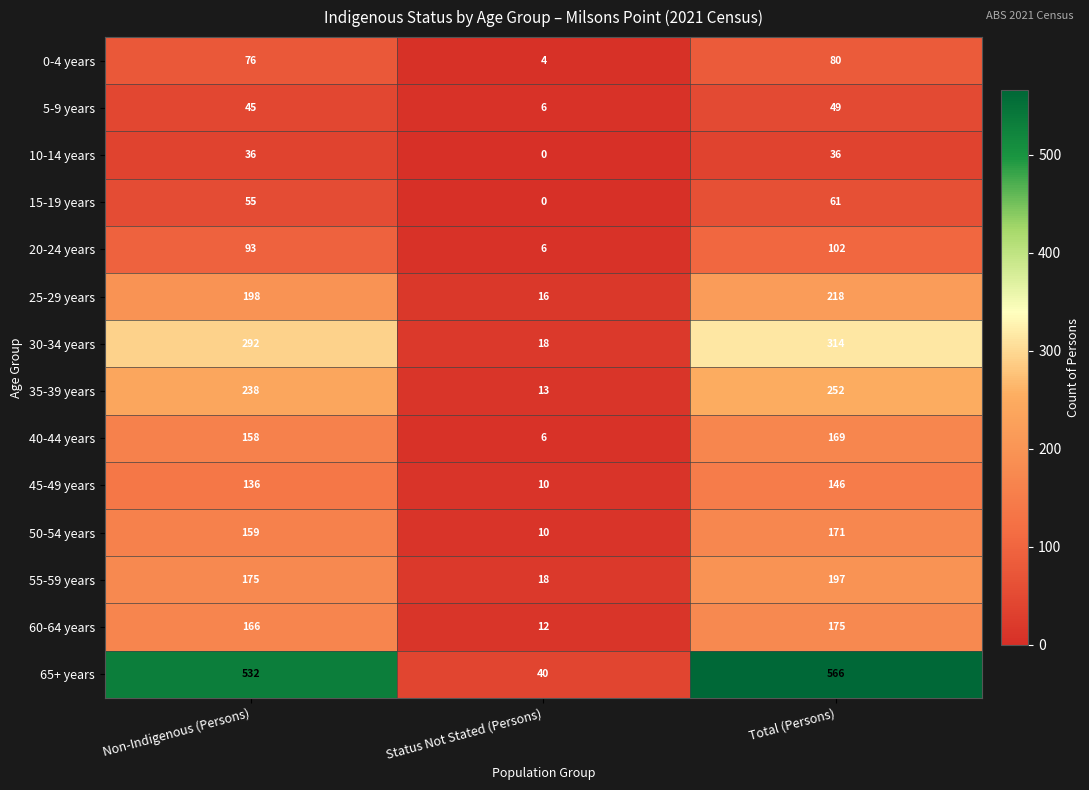

Rank the series by their maximum value, from highest to lowest.

65+ years, 30-34 years, 35-39 years, 25-29 years, 55-59 years, 60-64 years, 50-54 years, 40-44 years, 45-49 years, 20-24 years, 0-4 years, 15-19 years, 5-9 years, 10-14 years